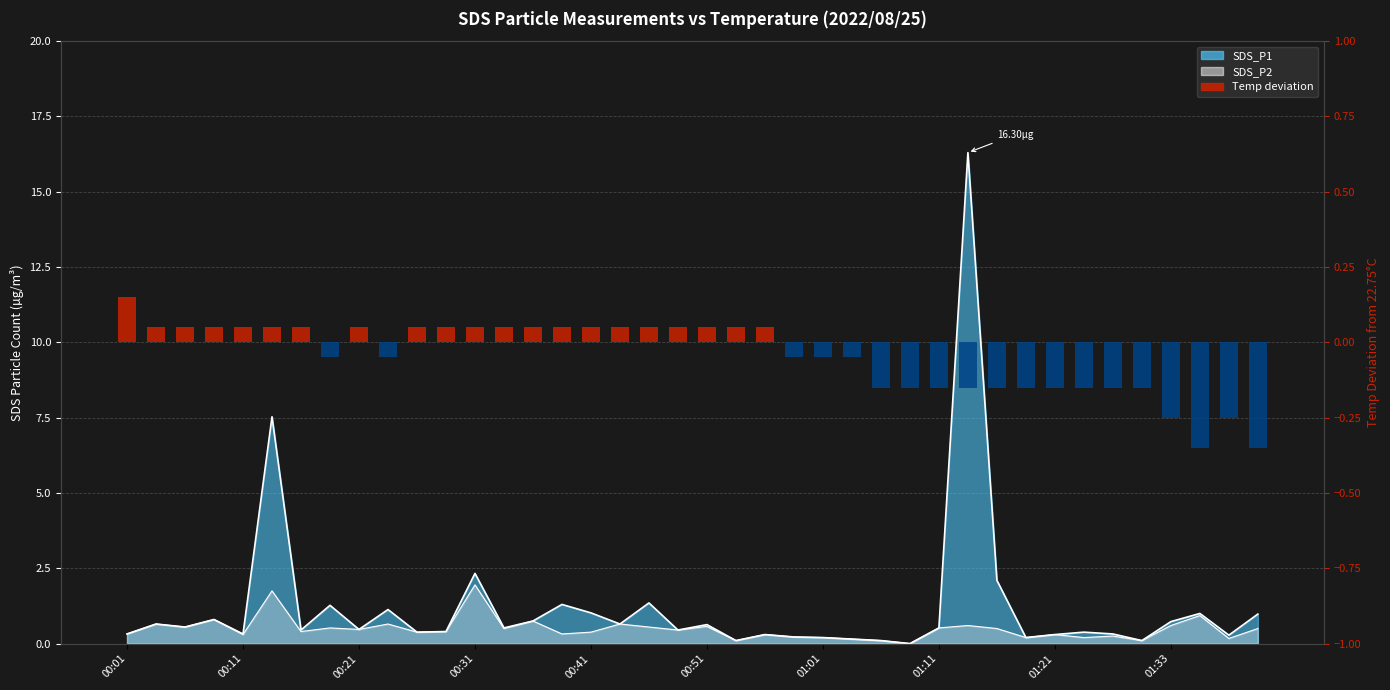

What is the change in value from 16 to 29?

-0.2